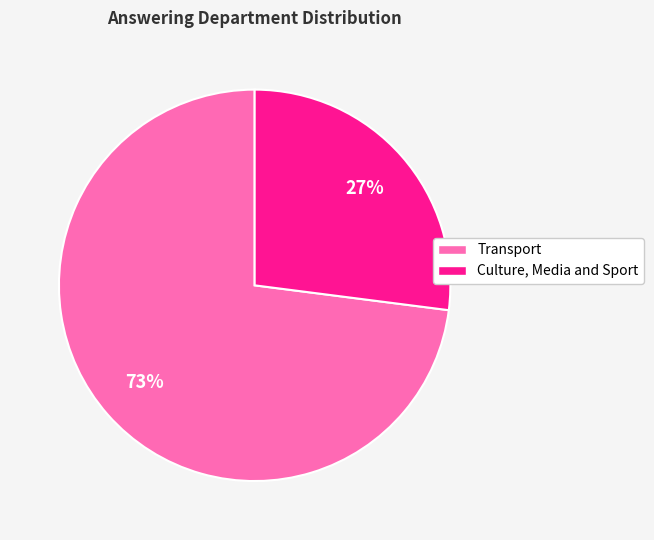

Rank the categories by value from highest to lowest.

Transport, Culture, Media and Sport